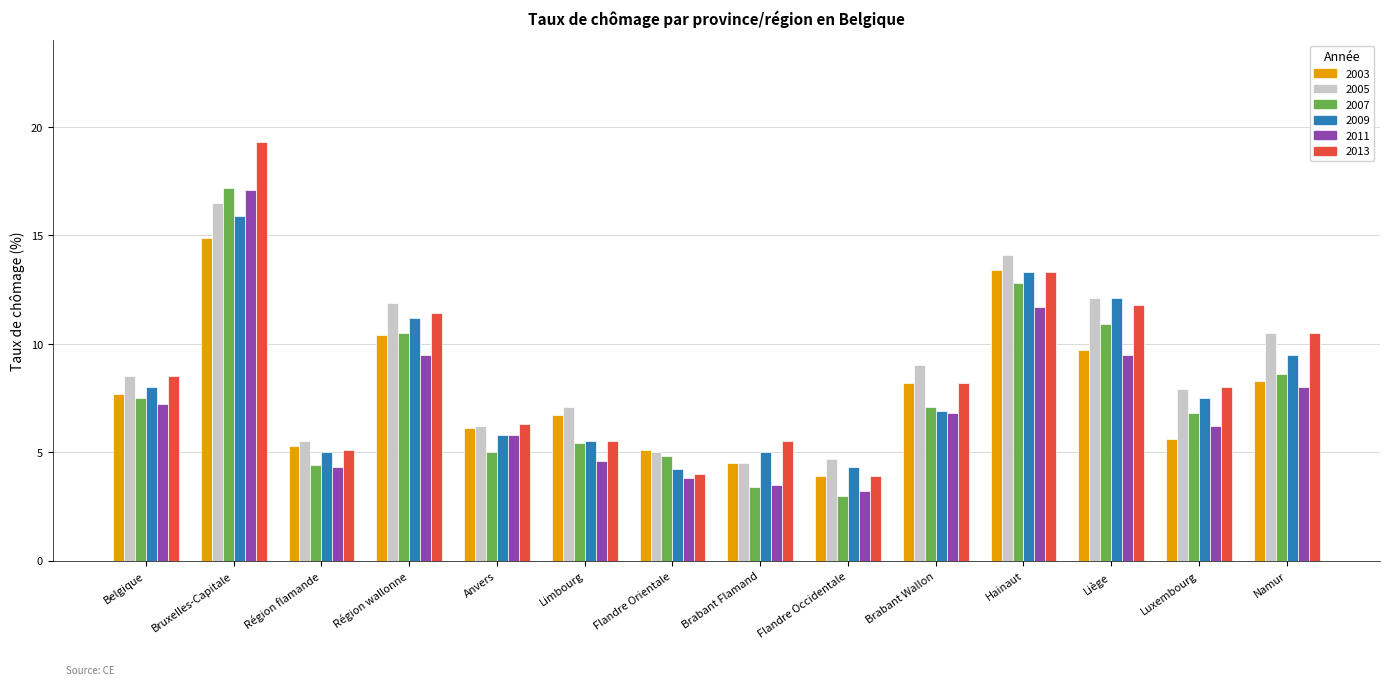

Which label corresponds to the largest value in the chart?

Bruxelles-Capitale